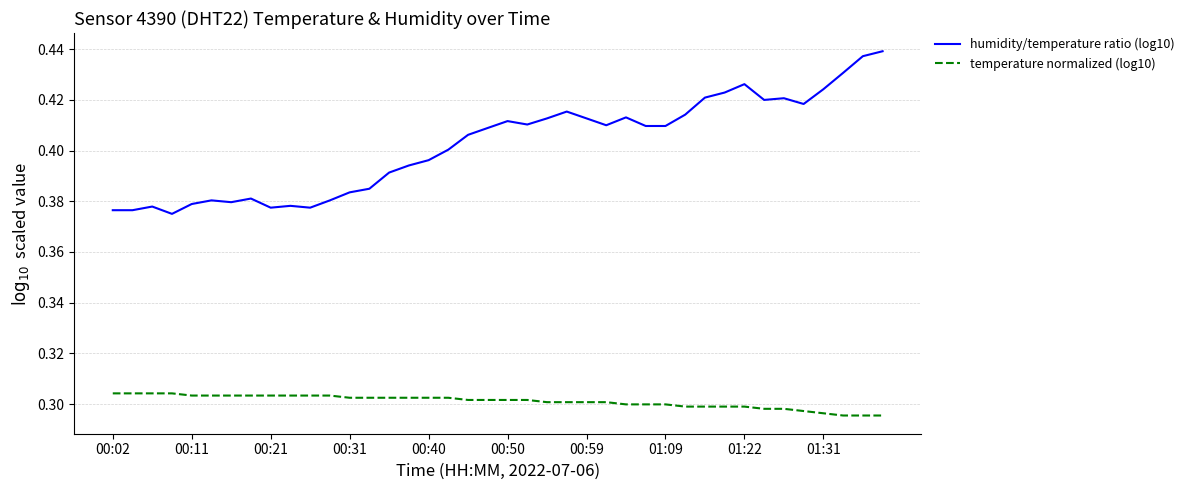

Which series has the largest range (max minus min)?

humidity/temperature ratio (log10)